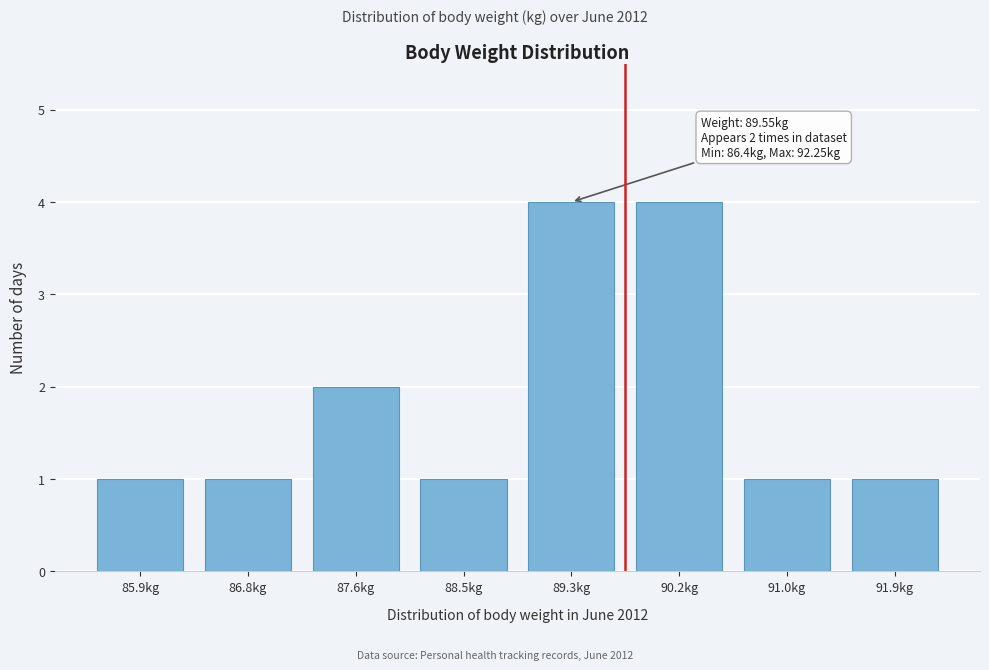

Reading left to right, transcribe all the data shown in this chart.

85.9kg=1	86.8kg=1	87.6kg=2	88.5kg=1	89.3kg=4	90.2kg=4	91.0kg=1	91.9kg=1